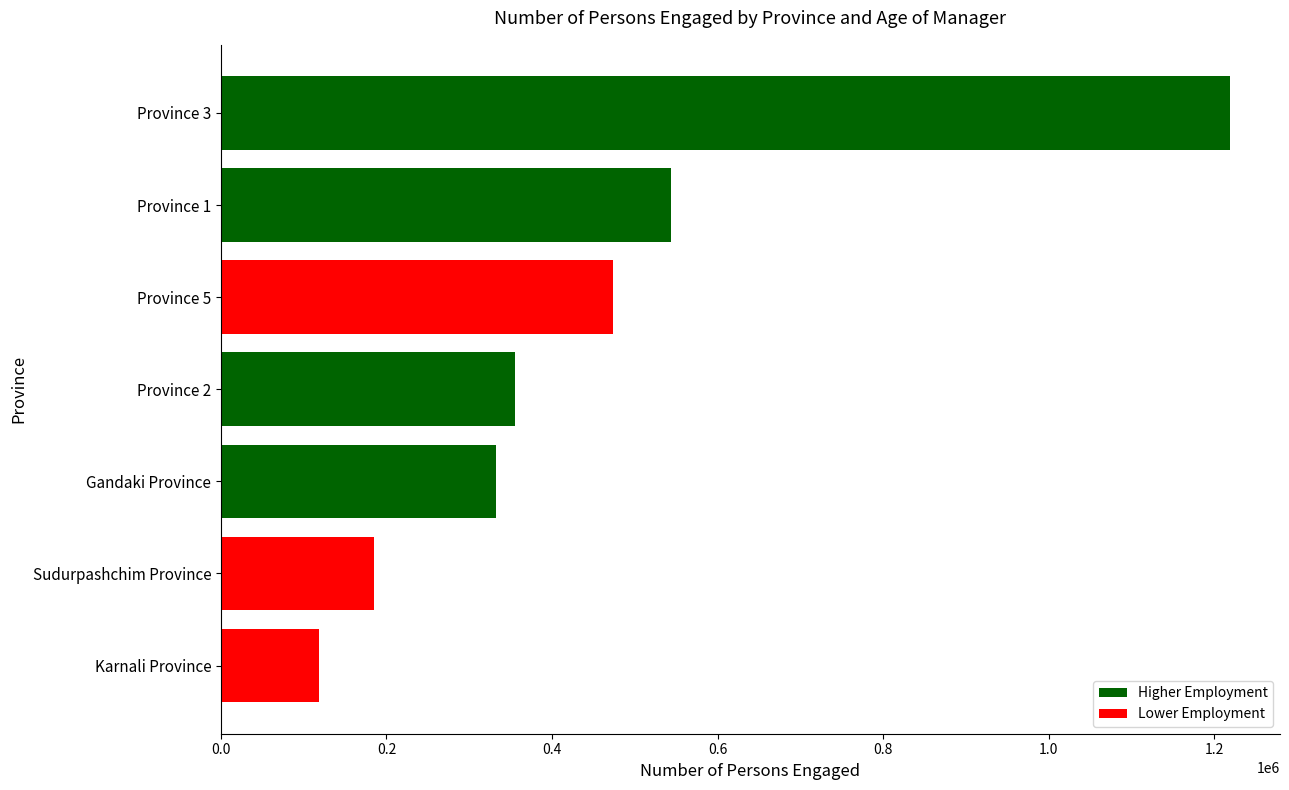

List the labels in order of value, smallest first.

Karnali Province, Sudurpashchim Province, Gandaki Province, Province 2, Province 5, Province 1, Province 3